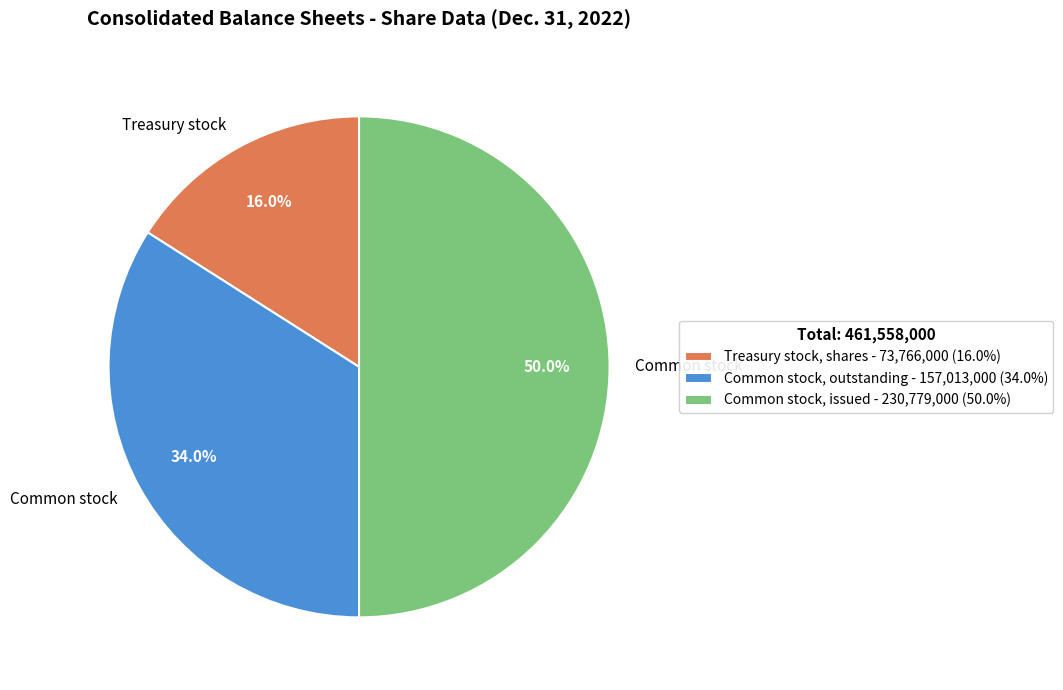

Does Common stock, outstanding - 157,013,000 (34.0%) represent more than half of the total?

No